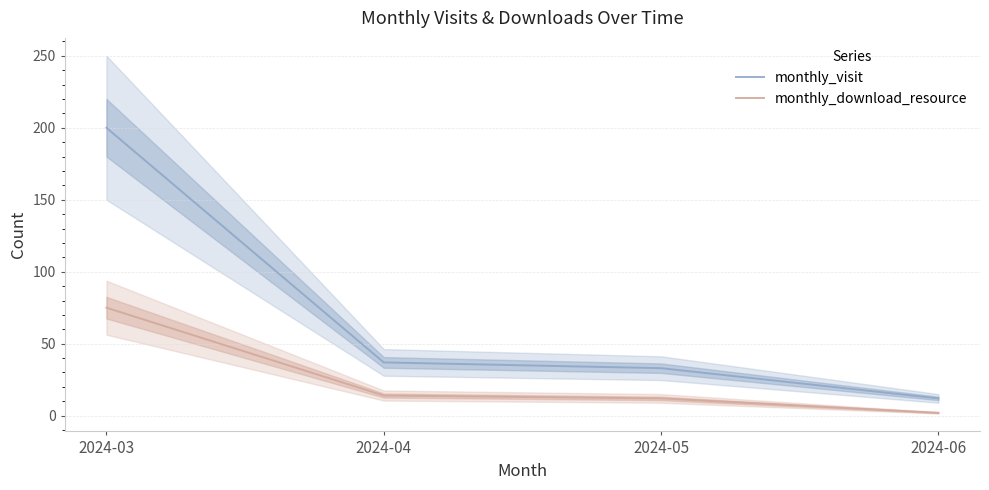

What is the maximum value shown in the chart?

200